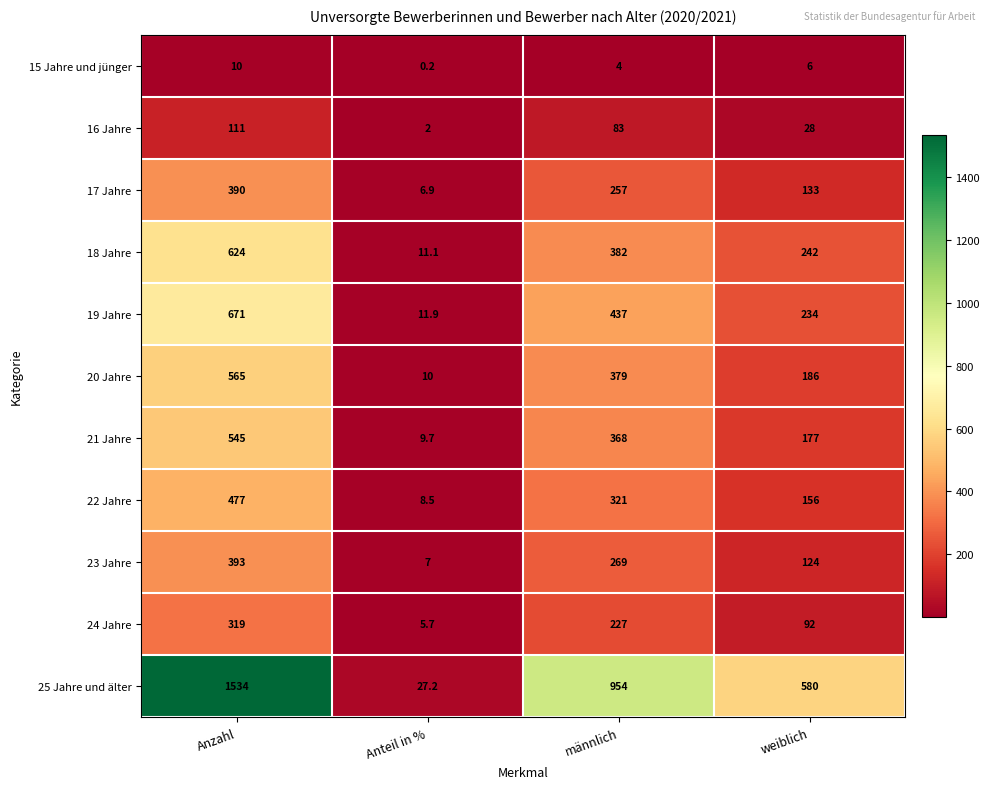

Where is 18 Jahre nearest to the value 317?

männlich